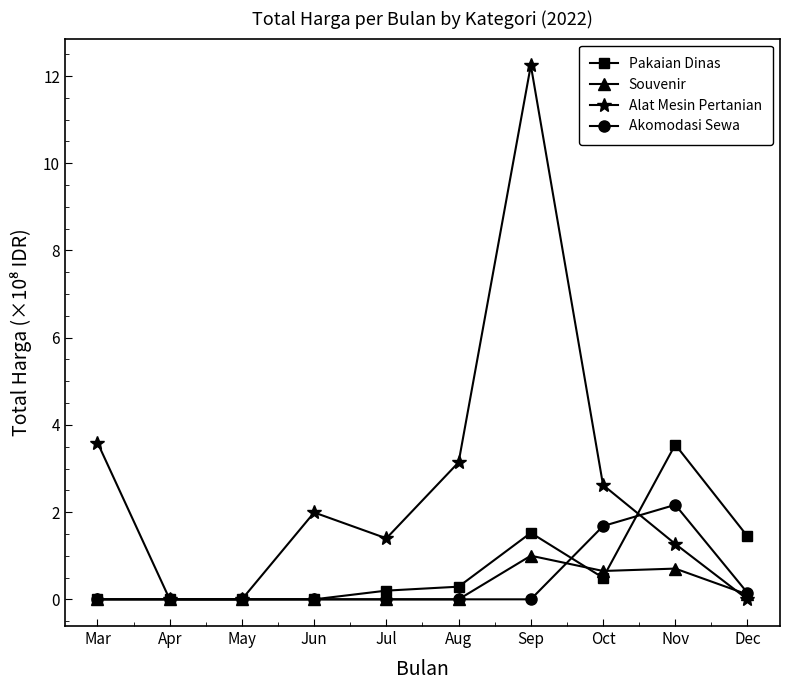

What is the difference between the Pakaian Dinas values at Sep and Apr?

1.5